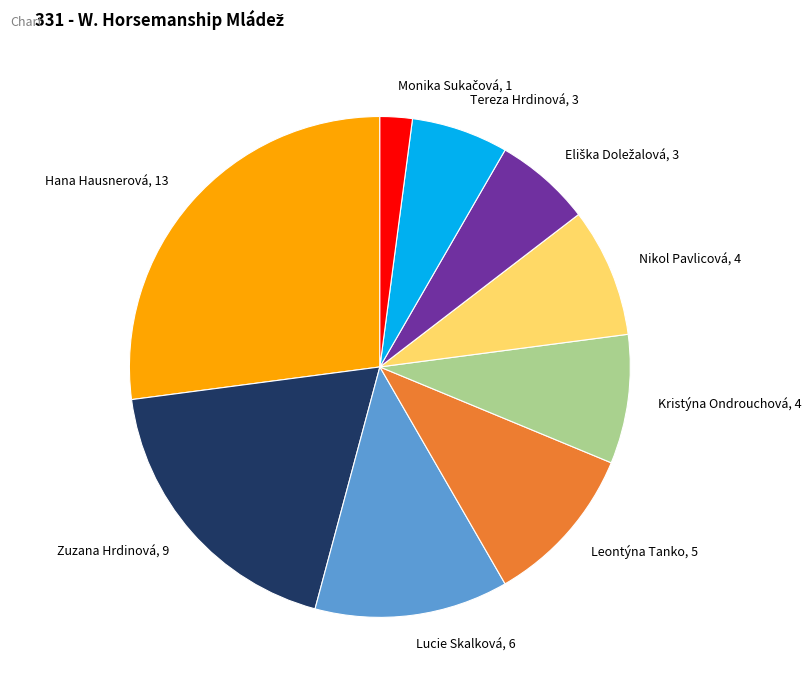

Does Tereza Hrdinová account for over 50% of the chart?

No